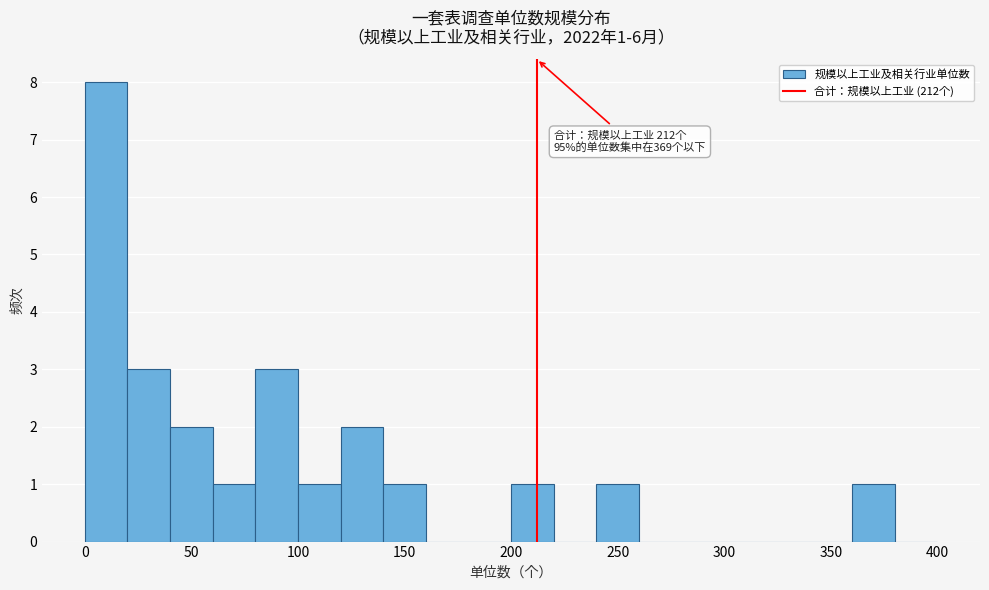

Which range on the x-axis has the tallest bar?

0 to 20